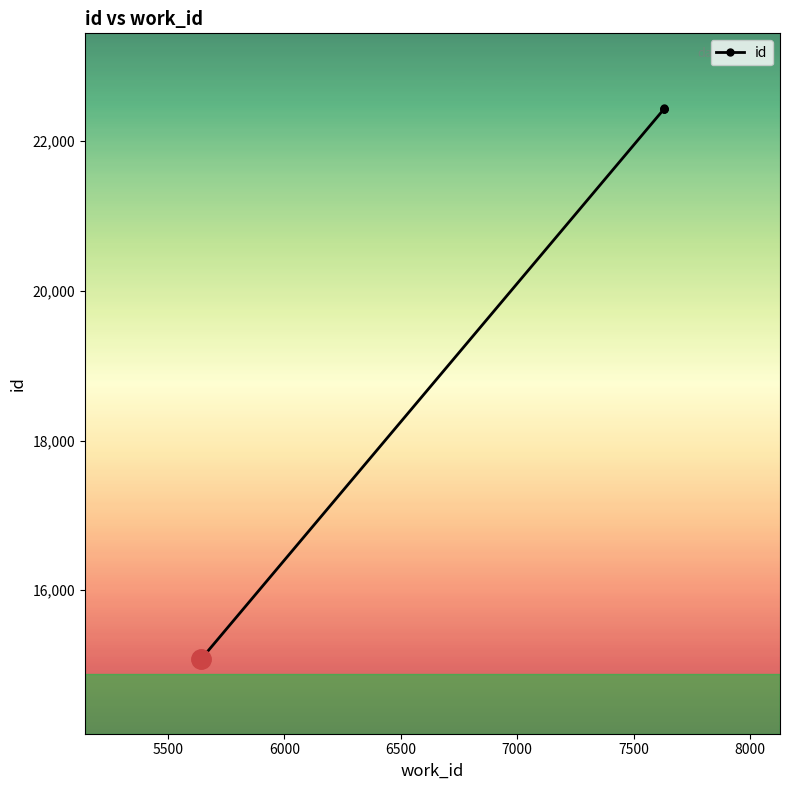

What is the smallest value displayed?

15081